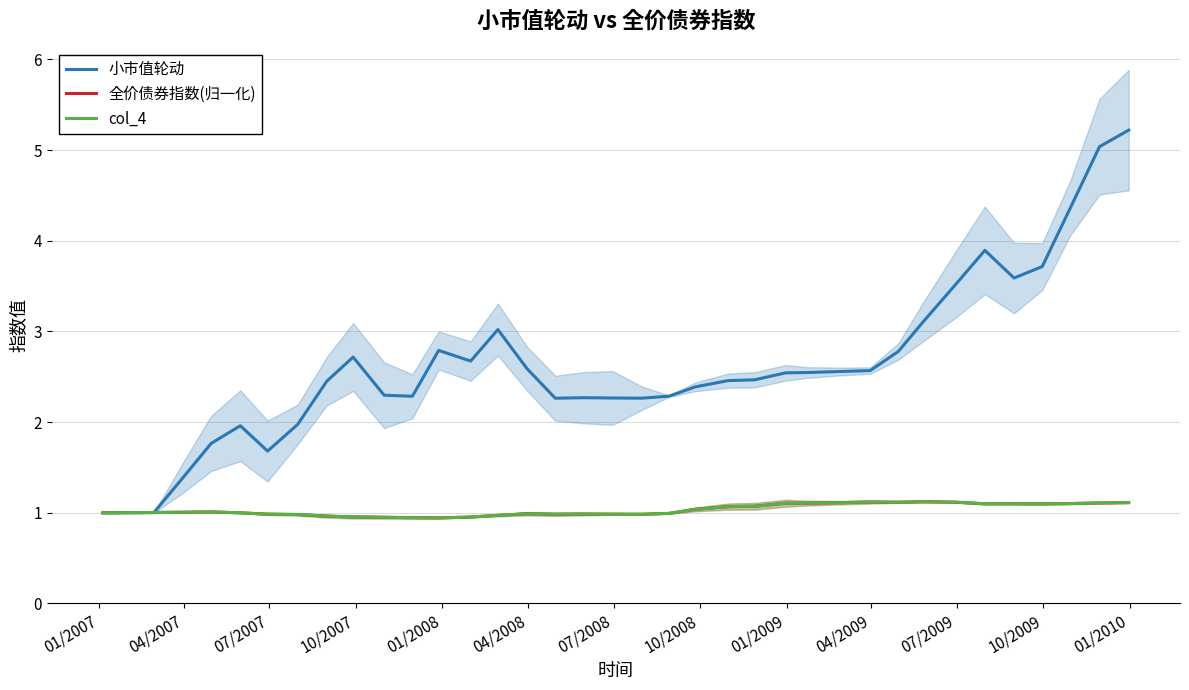

How many data points in 全价债券指数(归一化) are less than 1?

15